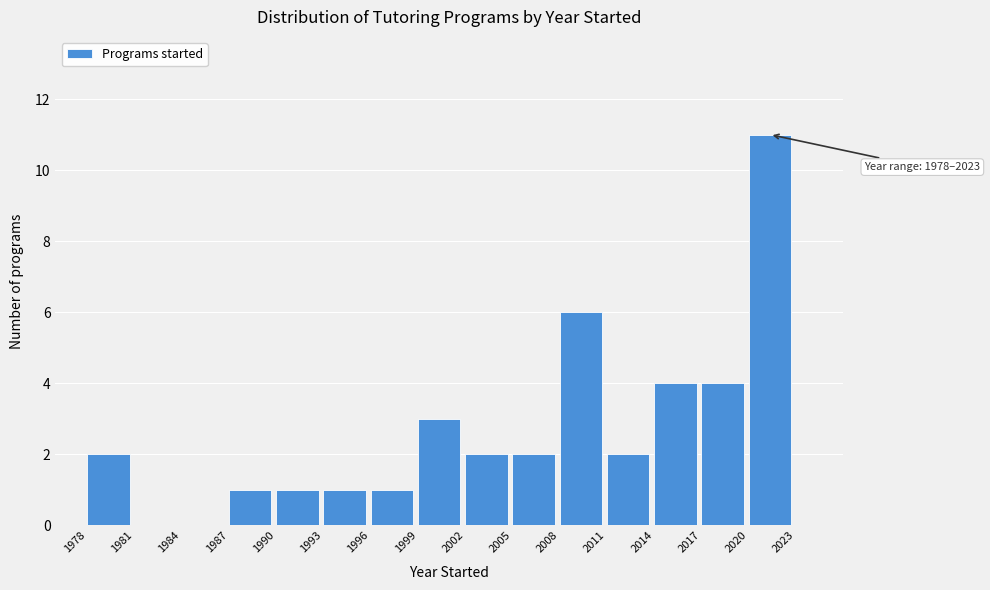

Over which range of the x-axis is the bar tallest?

2020 to 2023